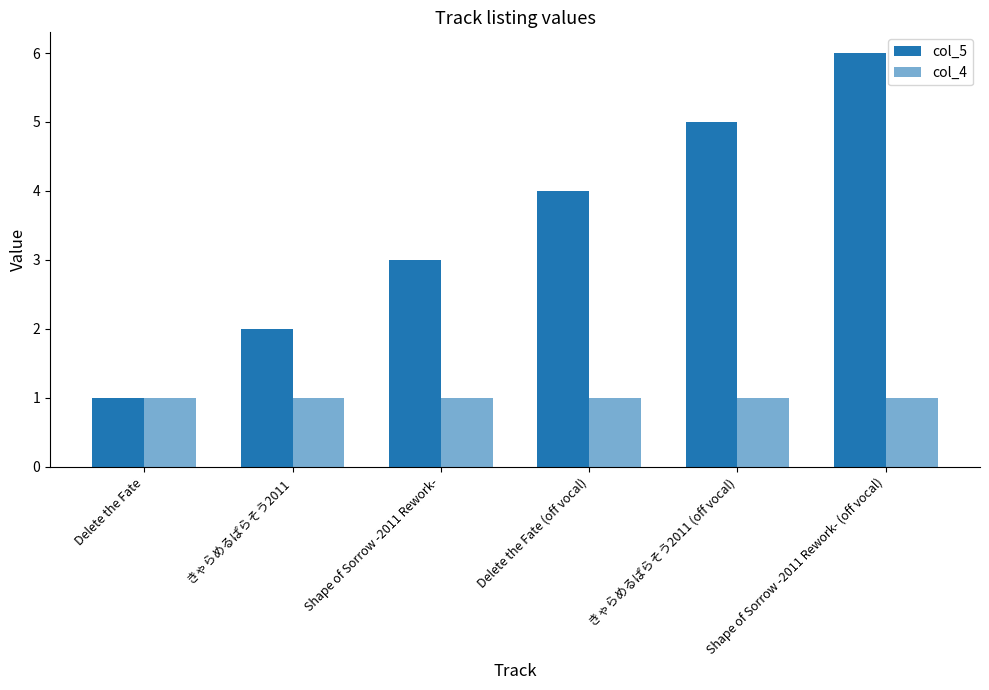

What position from the left is Delete the Fate (off vocal)?

4